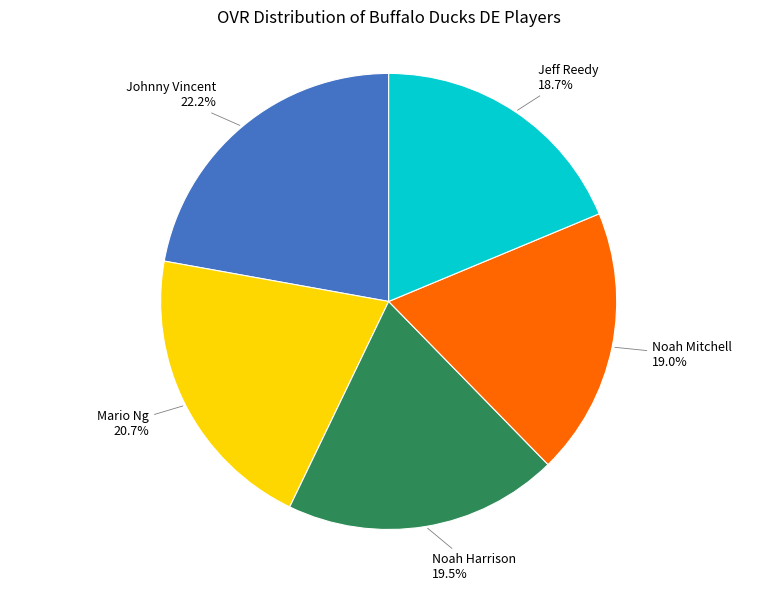

How many slices are in this pie chart?

5